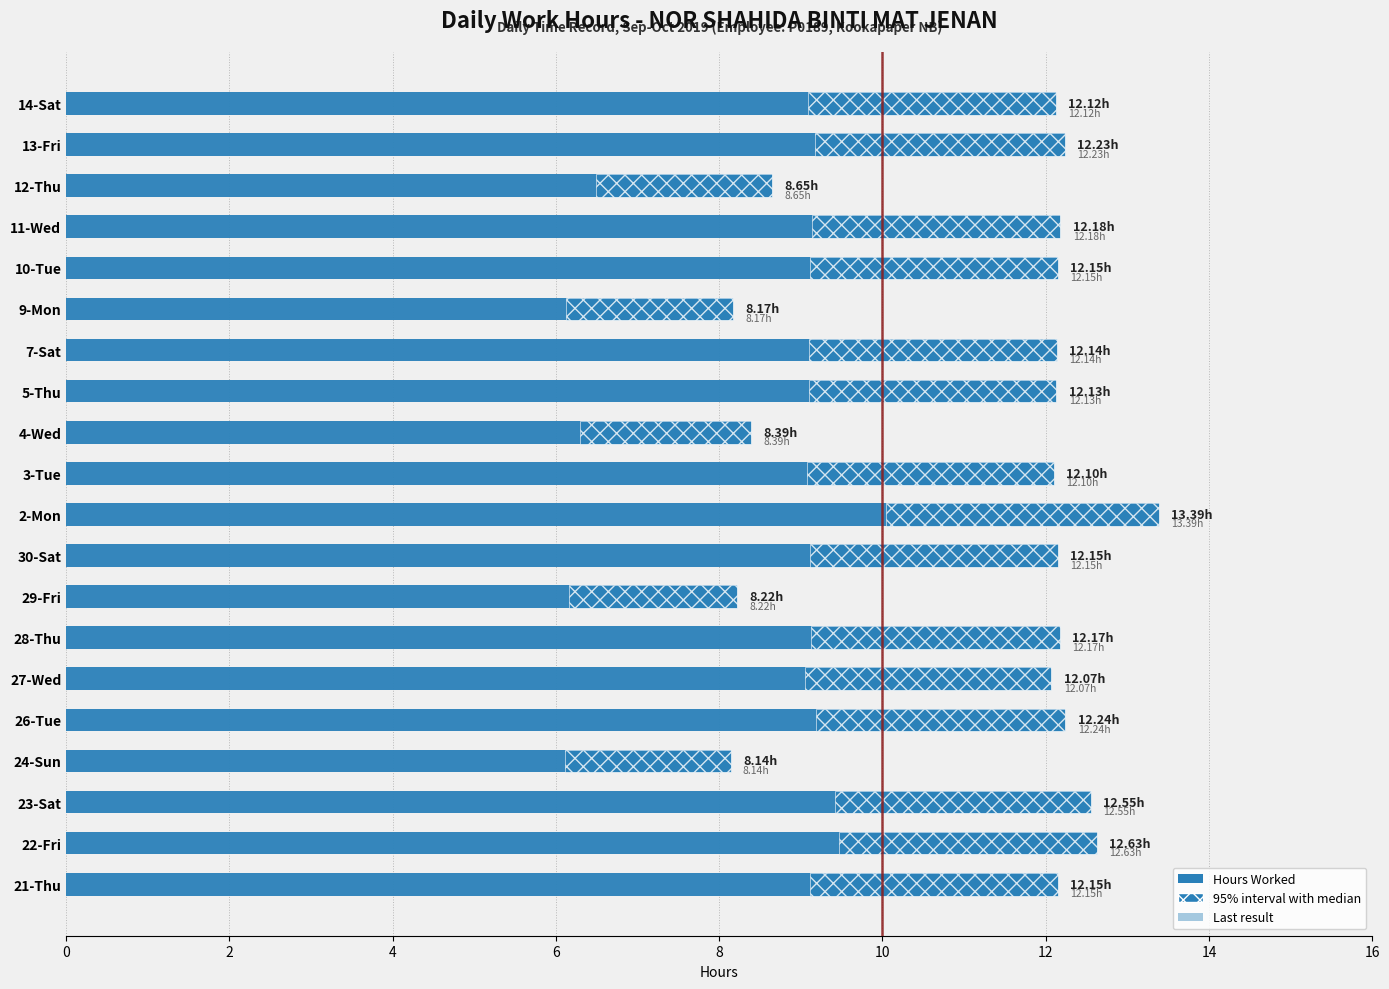

Is the value of Hours Worked at 23-Sat greater than the value of Last result at 26-Tue?

Yes